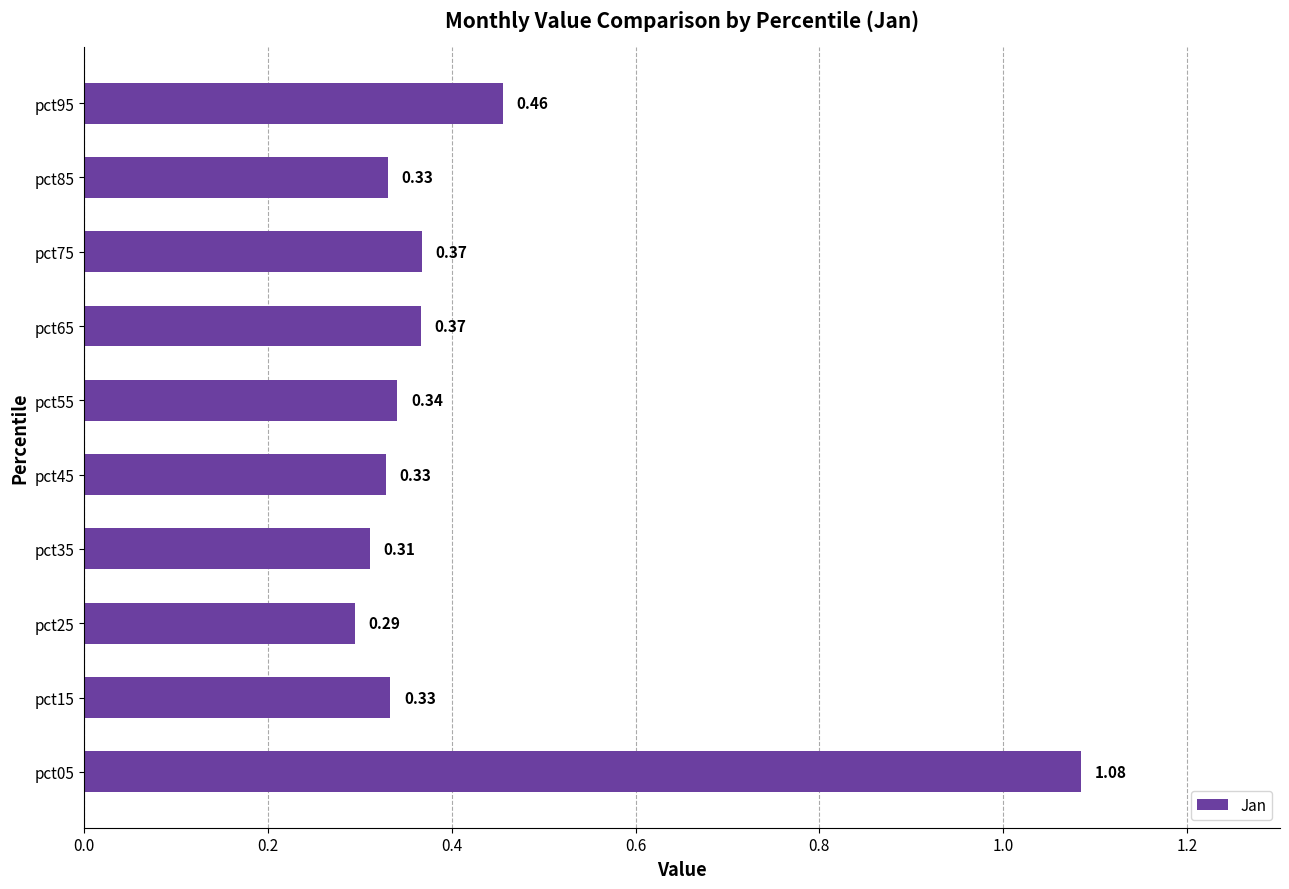

What is the sum of all values?

4.2